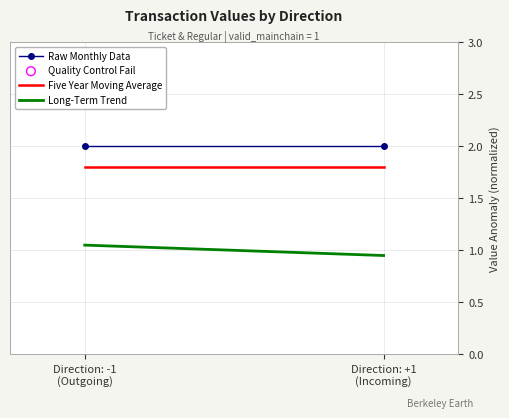

Is the value of Long-Term Trend at Direction: +1
(Incoming) greater than the value of Raw Monthly Data at Direction: +1
(Incoming)?

No